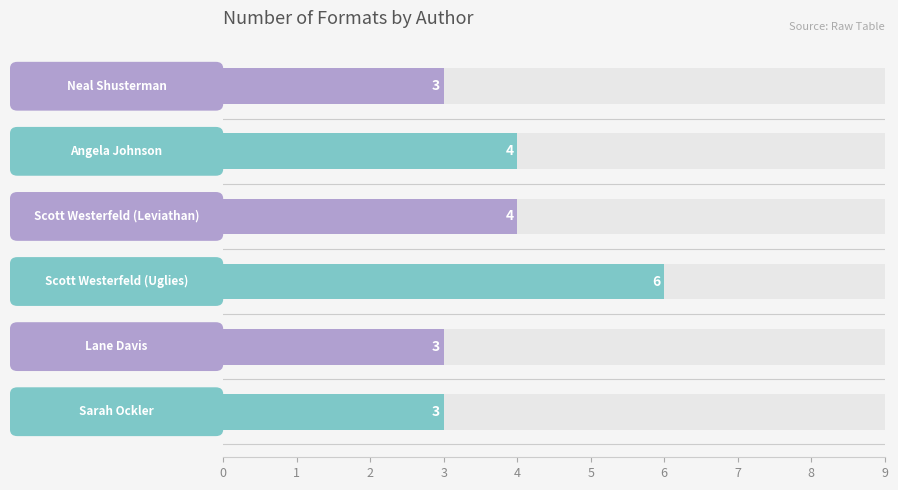

Reading right to left, what are all the values shown in this chart?

3	4	4	6	3	3